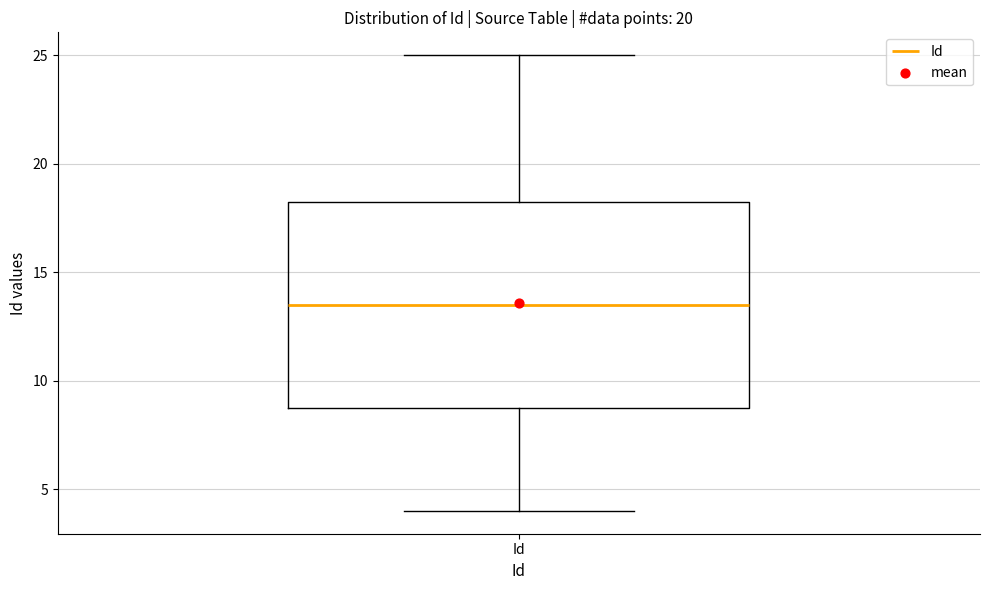

Transcribe this box plot: give where the median line is, the range the box spans, and where the two whiskers end, as read against the y-axis. The values are not printed on the chart, so give them approximately, as read against the axis.

median 13.5, box 9.0 to 18.5, whiskers 4.0 to 25.0